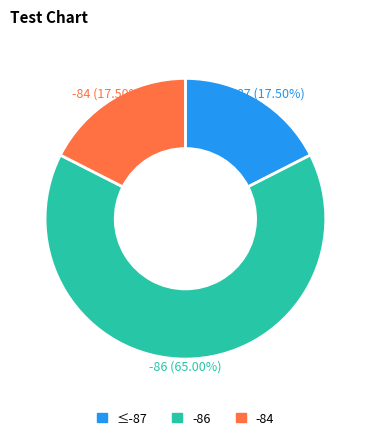

Is there a majority slice in this chart?

Yes